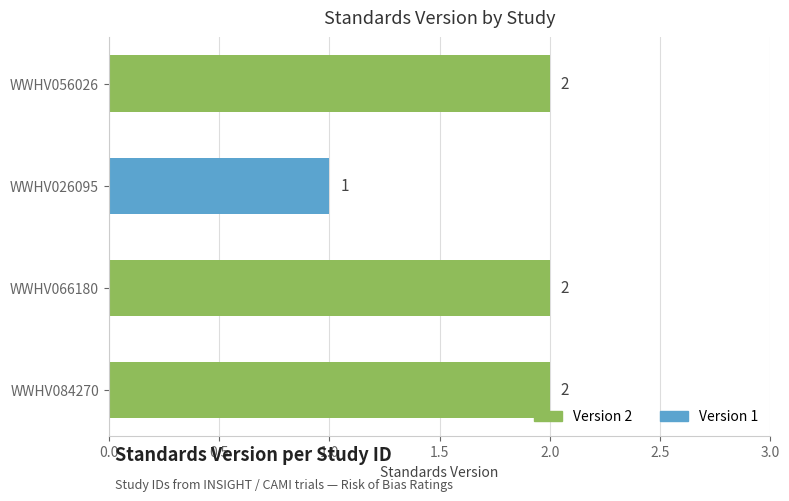

Between WWHV056026 and WWHV026095, which is larger?

WWHV056026